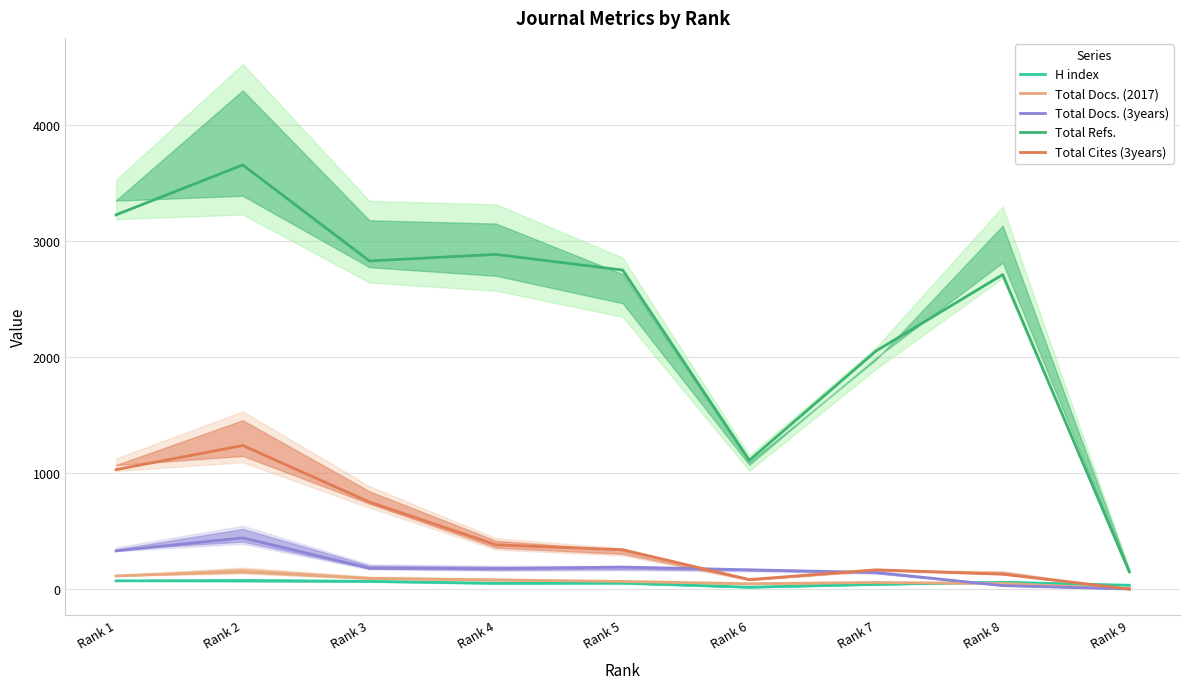

True or false: H index and Total Cites (3years) cross at least once.

True